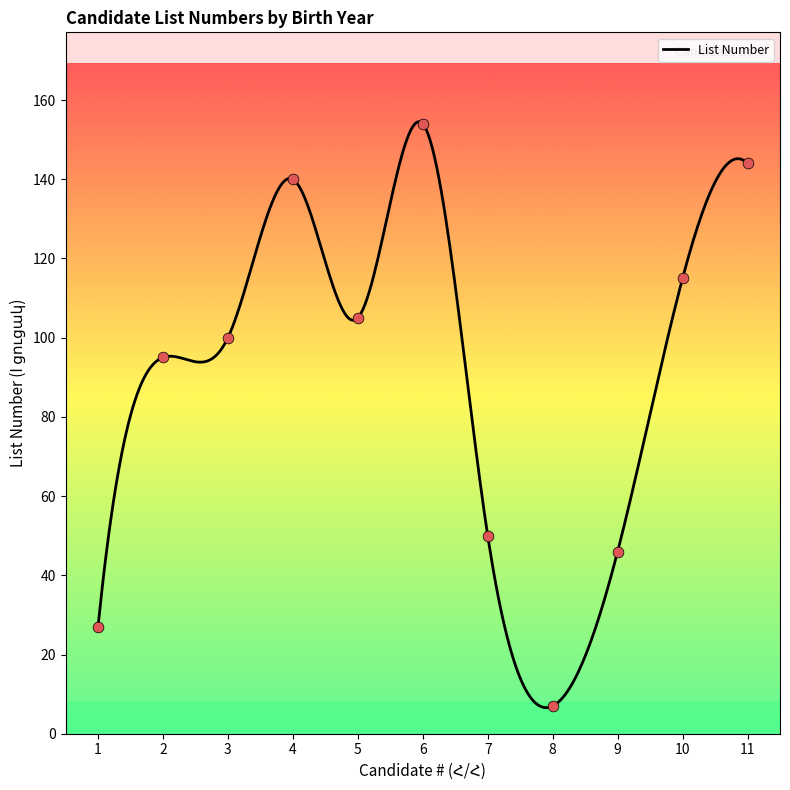

What is the change in value from 2 to 9?

-49